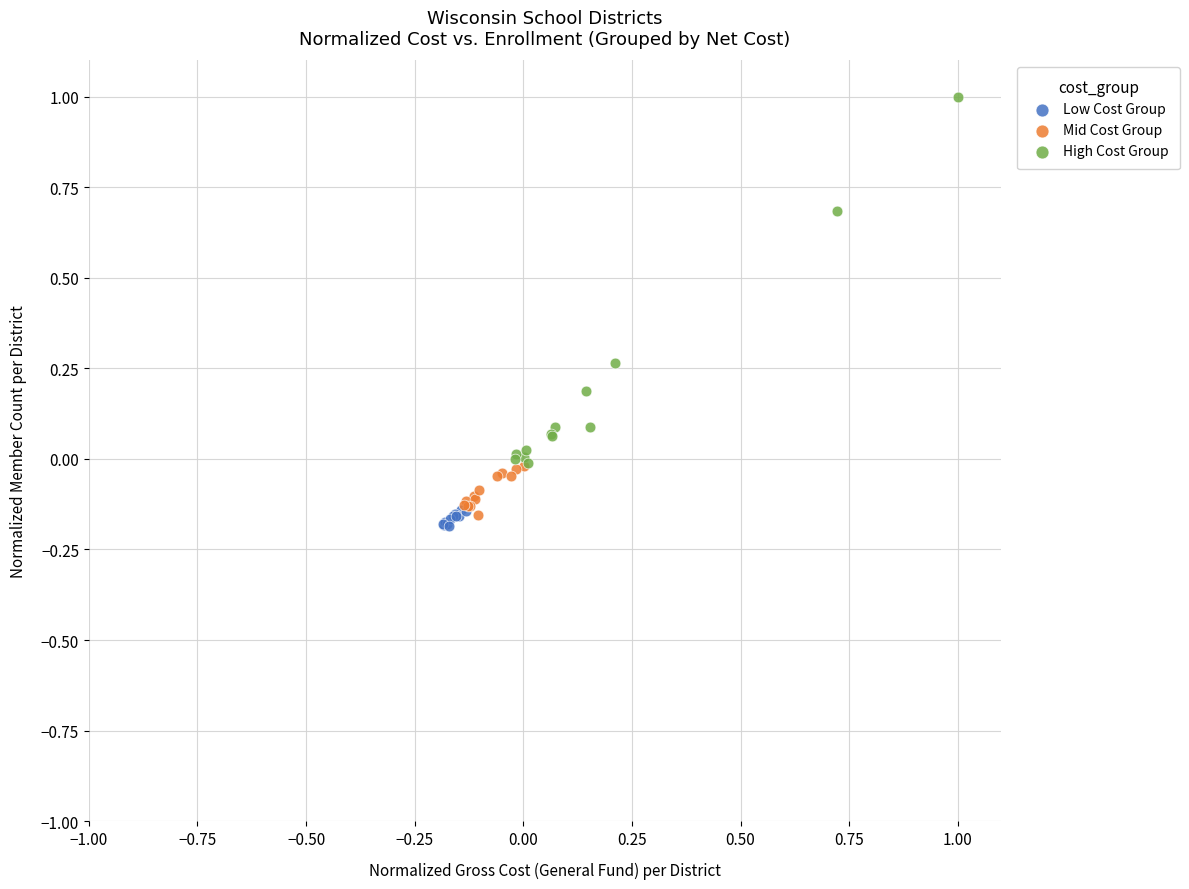

Which series has the largest Y range (max minus min)?

High Cost Group